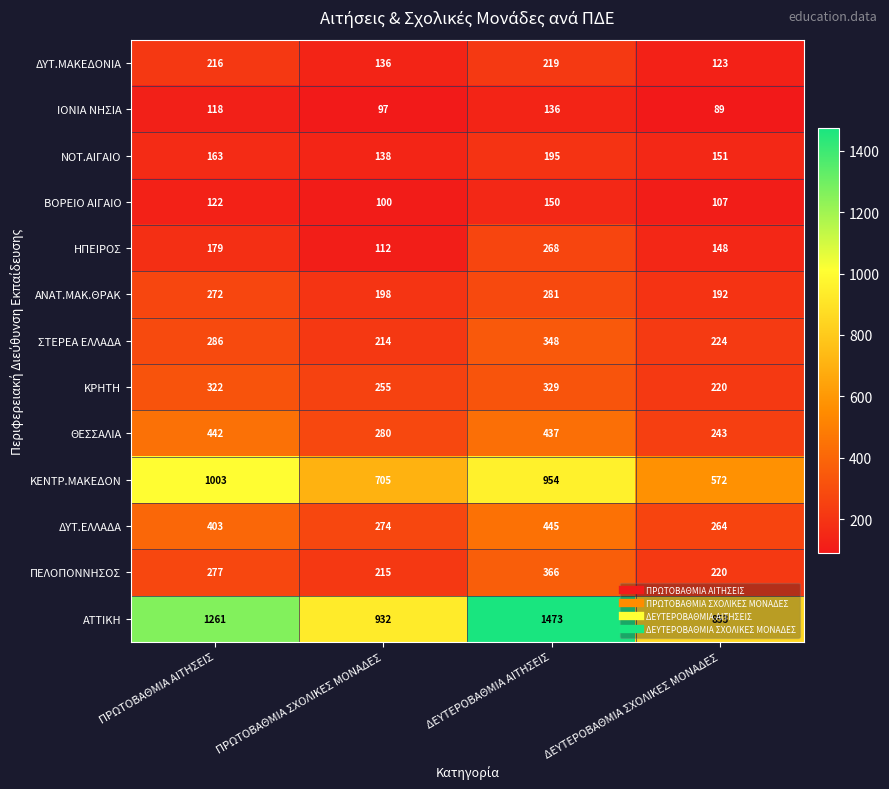

What is the difference between the ΑΤΤΙΚΗ values at ΔΕΥΤΕΡΟΒΑΘΜΙΑ ΣΧΟΛΙΚΕΣ ΜΟΝΑΔΕΣ and ΠΡΩΤΟΒΑΘΜΙΑ ΑΙΤΗΣΕΙΣ?

408